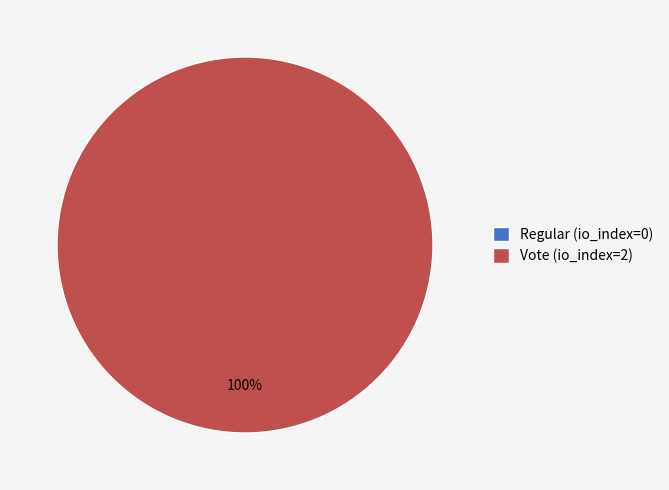

How many slices are in this pie chart?

2